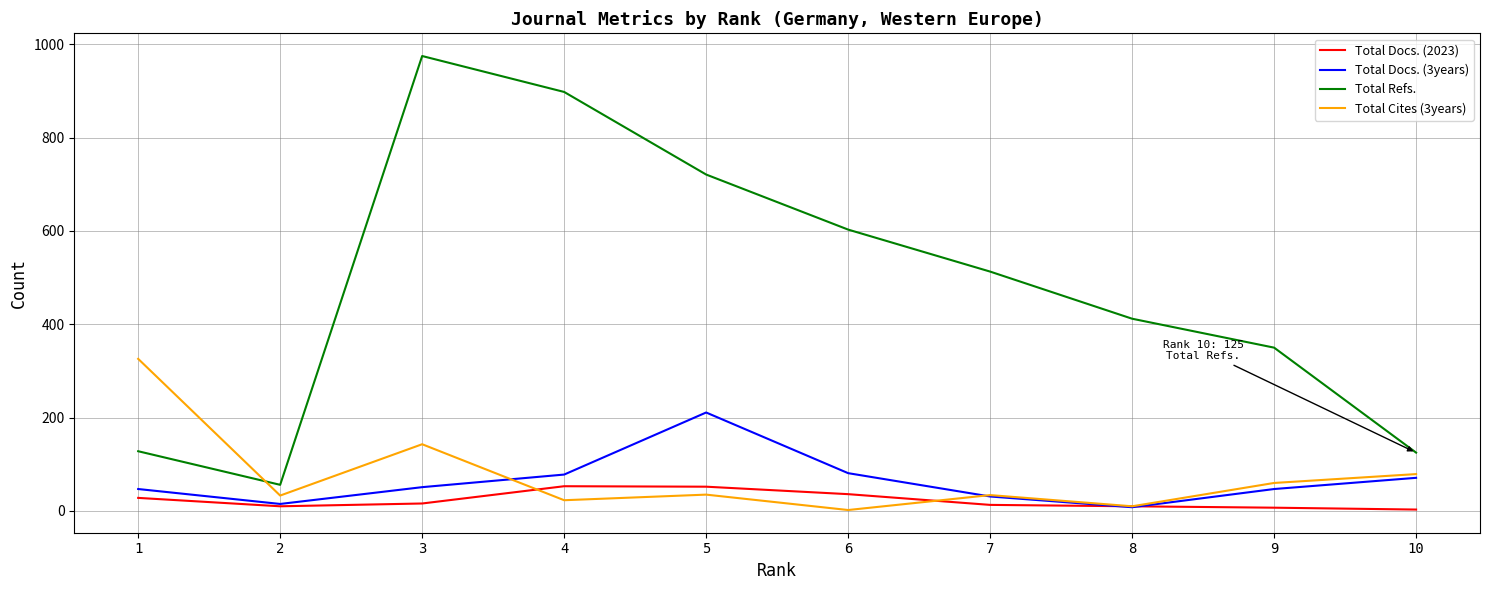

Which series changed the most between 1 and 4?

Total Refs.